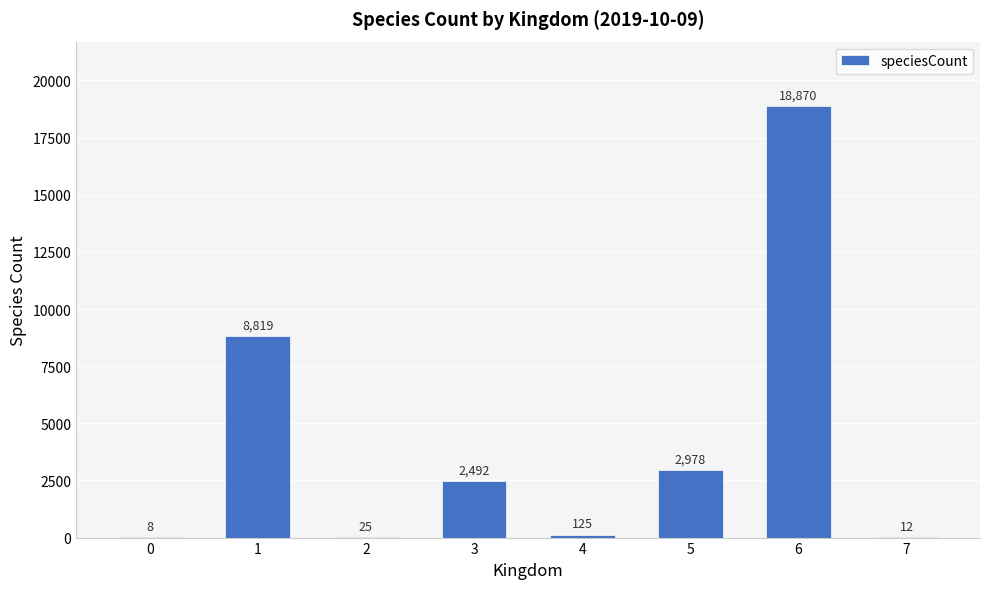

What is the greatest value displayed?

18870